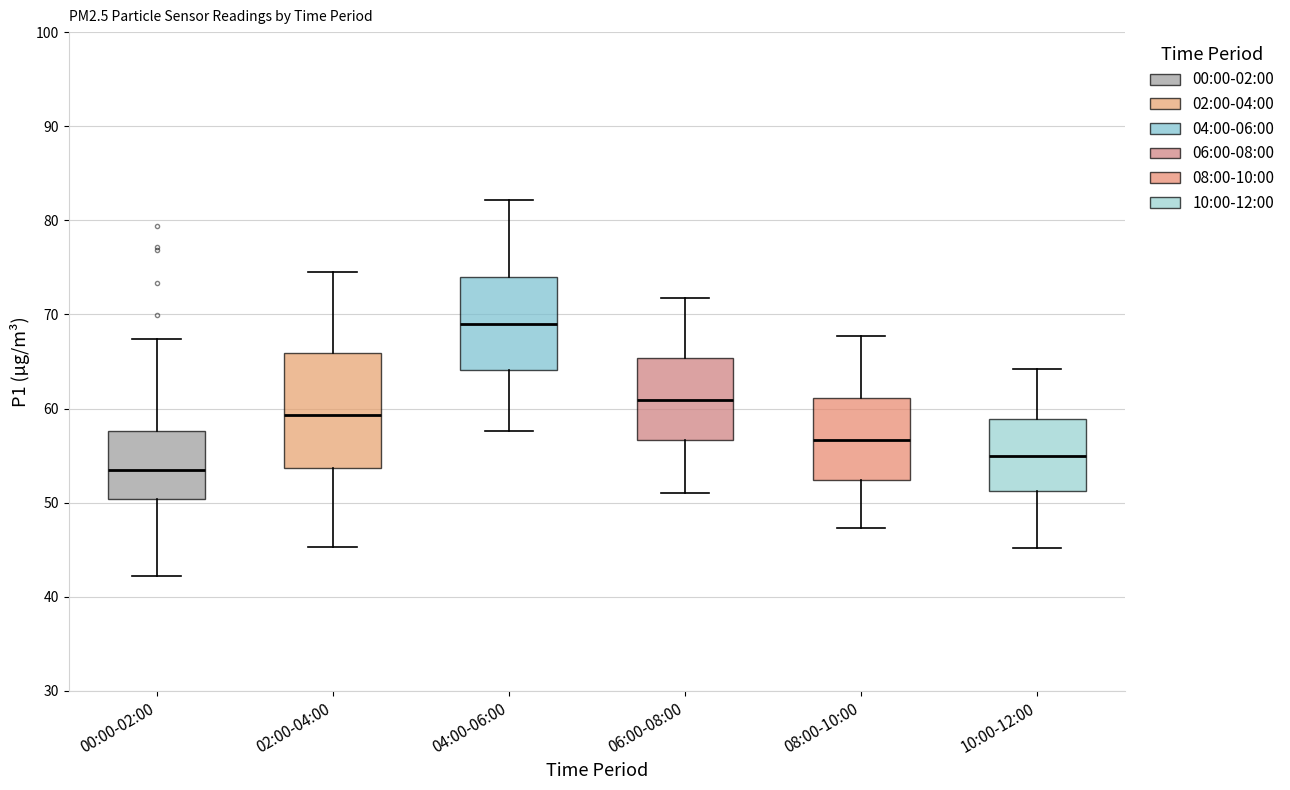

Reading left to right, read every box against the y-axis: the position of its median line, the range the box covers, and the ends of its whiskers. The values are not printed on the chart, so give them approximately, as read against the axis.

00:00-02:00: median 53, box 50 to 58, whiskers 42 to 67
02:00-04:00: median 59, box 54 to 66, whiskers 45 to 75
04:00-06:00: median 69, box 64 to 74, whiskers 58 to 82
06:00-08:00: median 61, box 57 to 65, whiskers 51 to 72
08:00-10:00: median 57, box 52 to 61, whiskers 47 to 68
10:00-12:00: median 55, box 51 to 59, whiskers 45 to 64